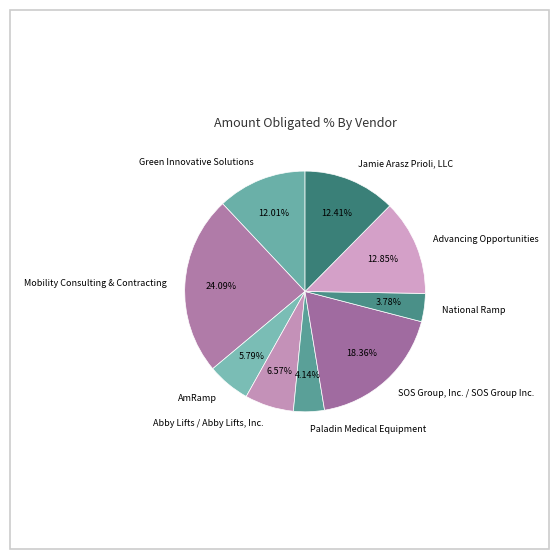

Is there any slice that represents more than half of the pie?

No